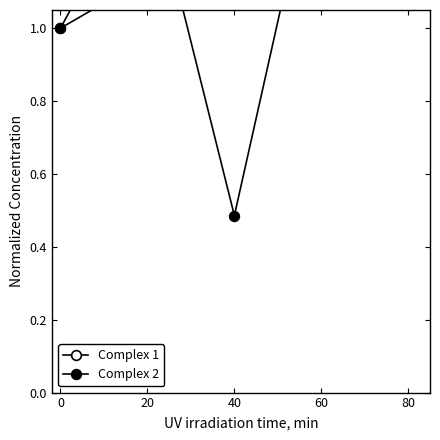

Does the chart display data point markers on the line(s)?

Yes